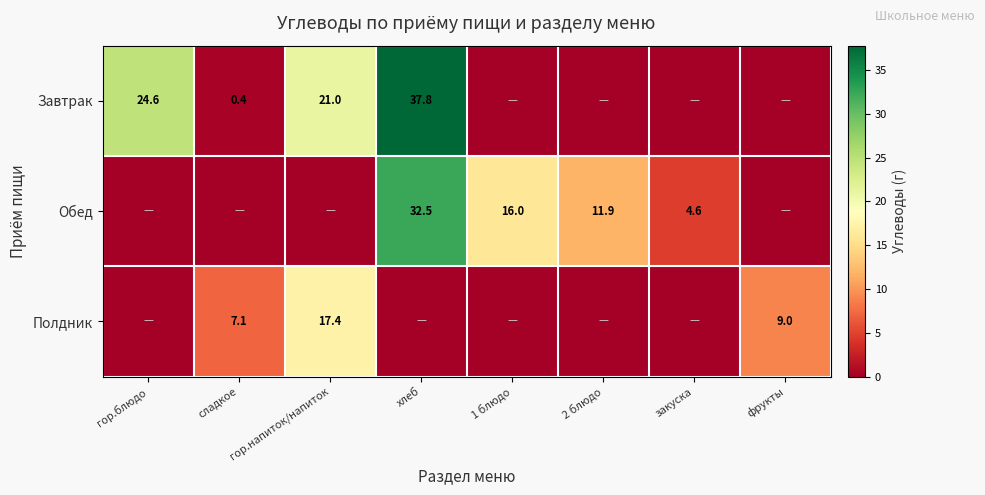

Is the value of Обед at закуска greater than the value of Завтрак at гор.блюдо?

No